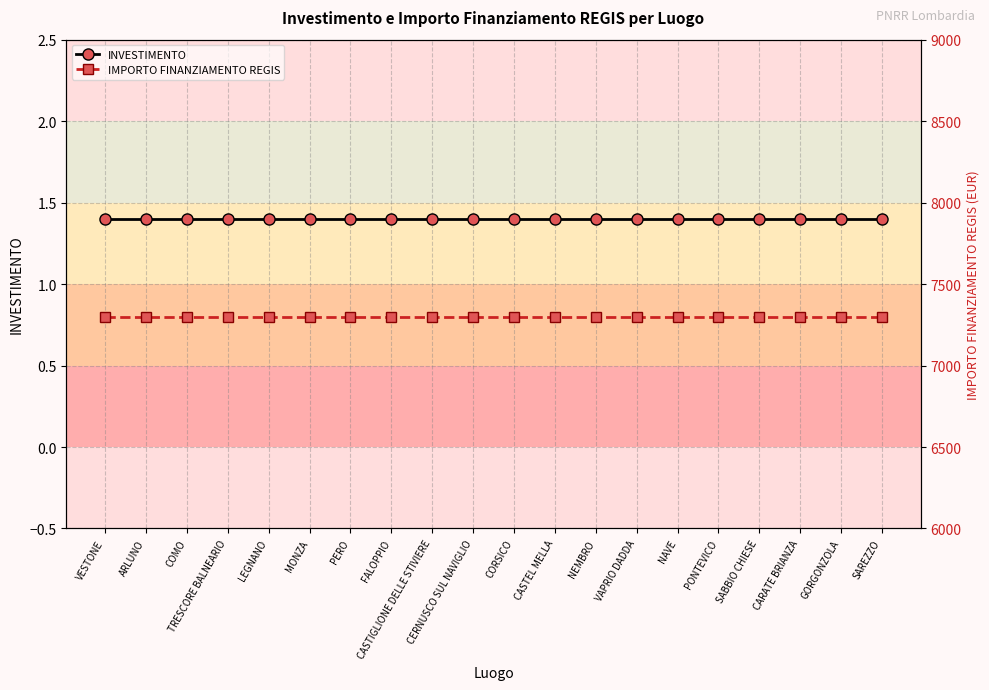

What is the label of the 4th point from the left?

TRESCORE BALNEARIO